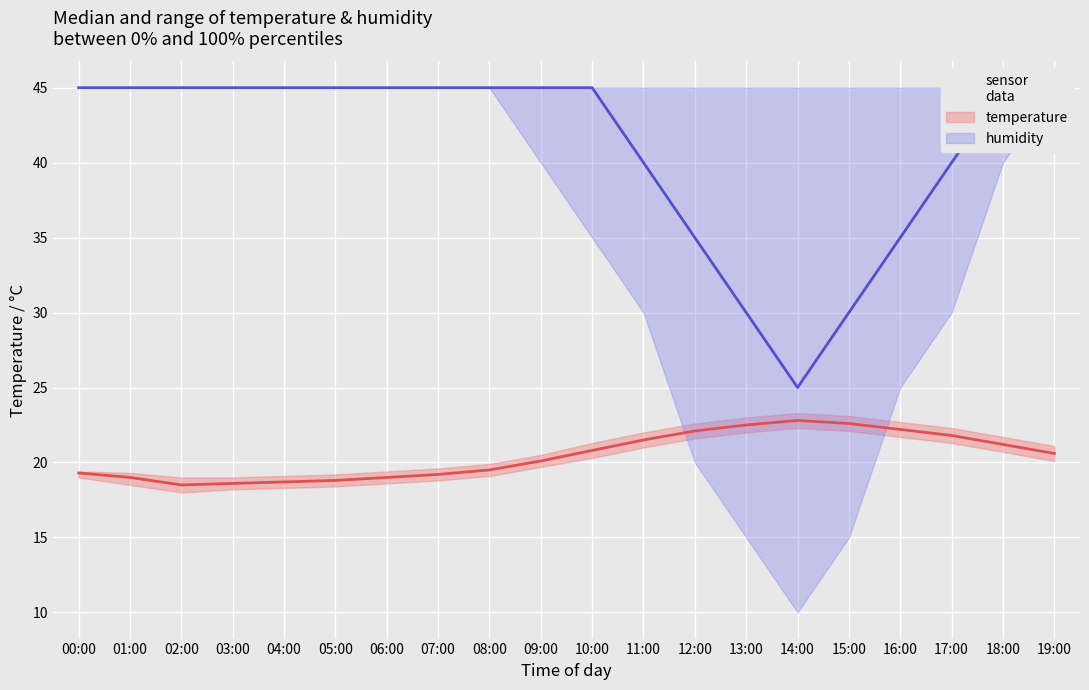

Which has a higher value, 00:00 or 19:00?

19:00